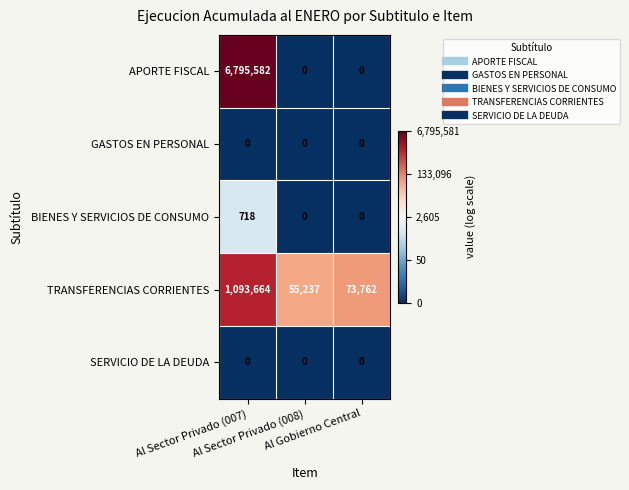

What is the greatest value displayed?

6795582